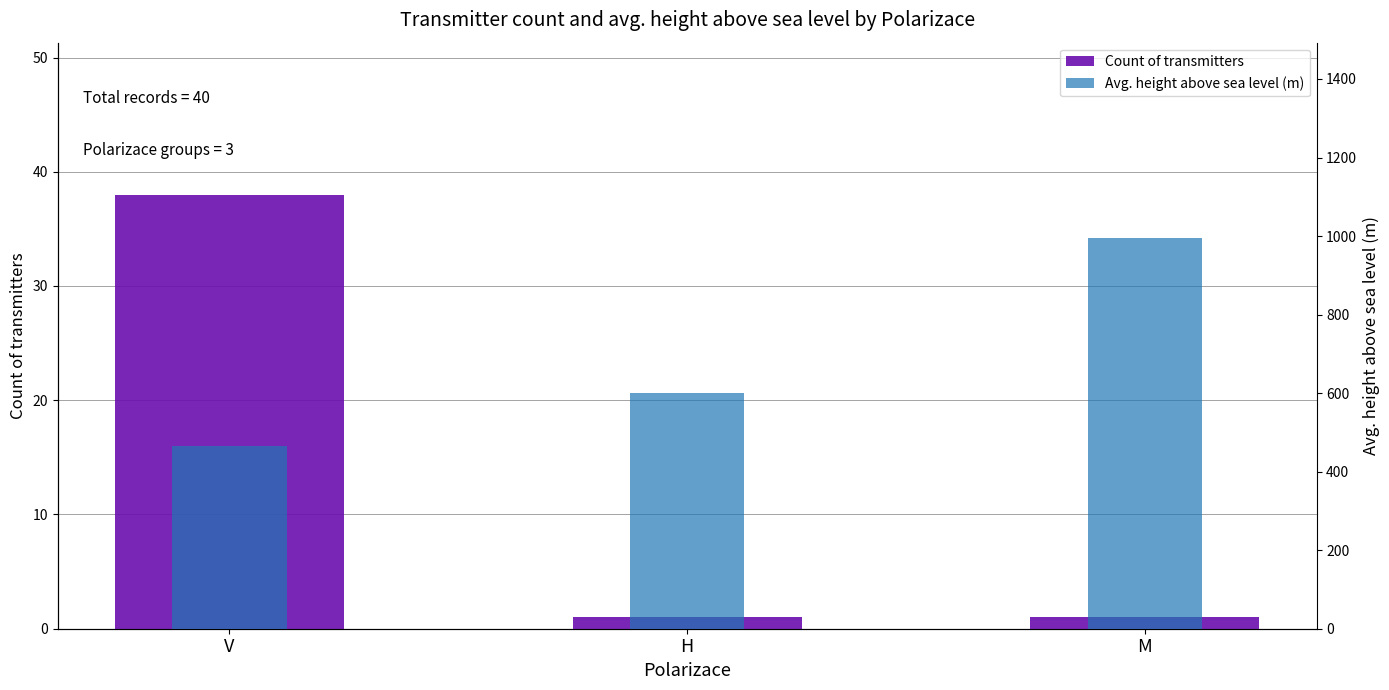

At how many categories does at least one series exceed 156?

3